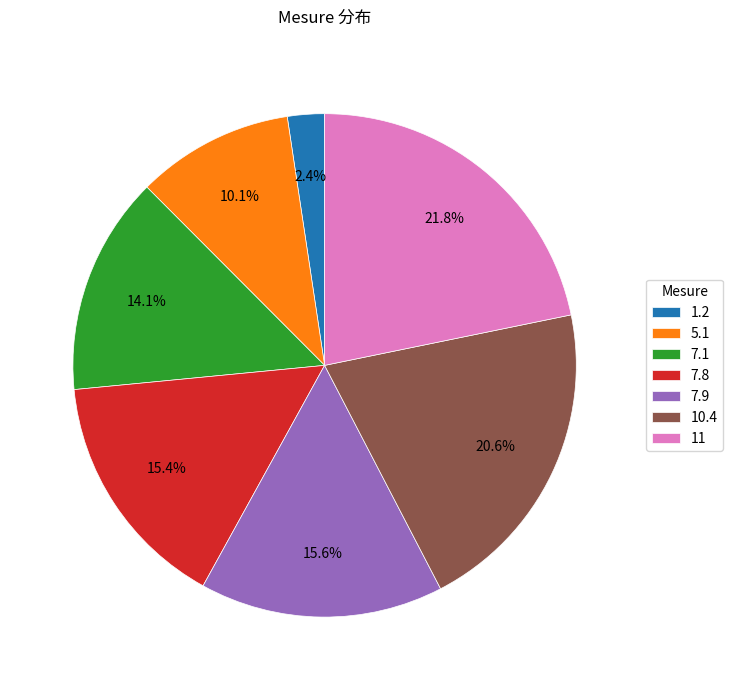

What is the ratio of the value at 10.4 to the value at 5.1?

2.0